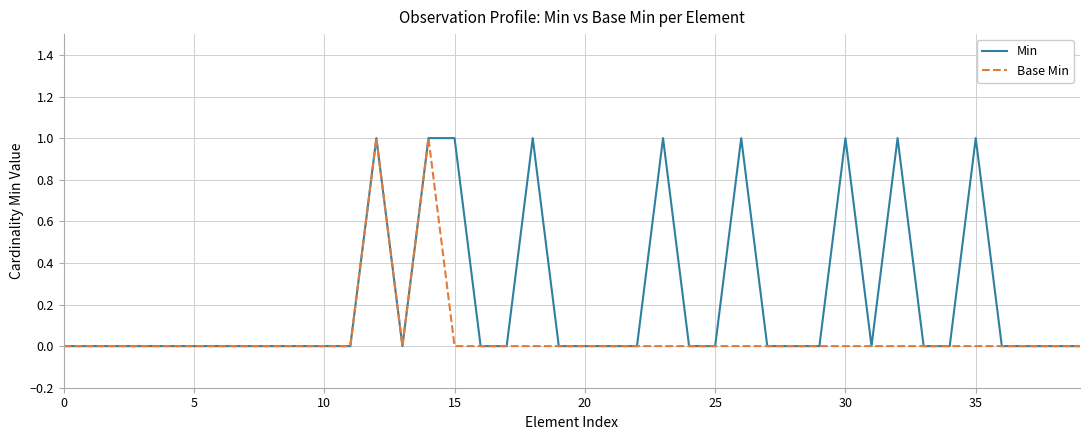

Which series has the largest total across all categories?

Min